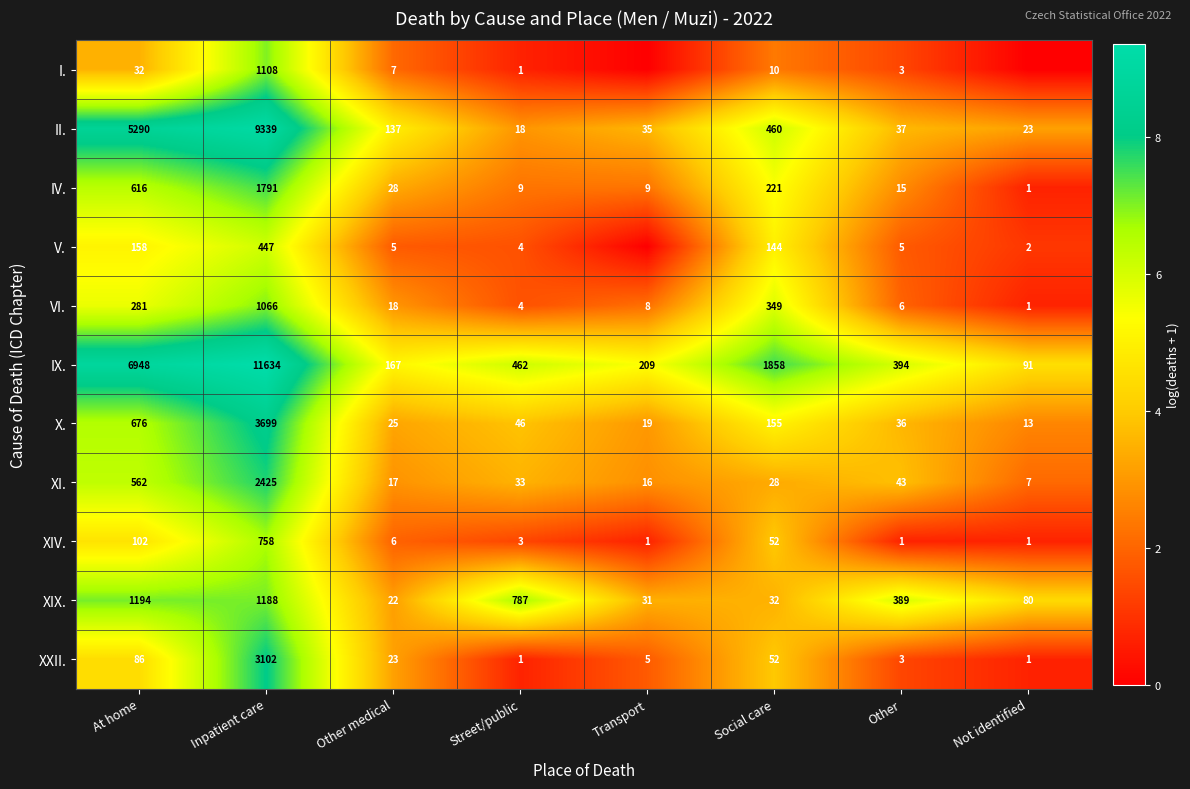

Count the number of data series in this chart.

11